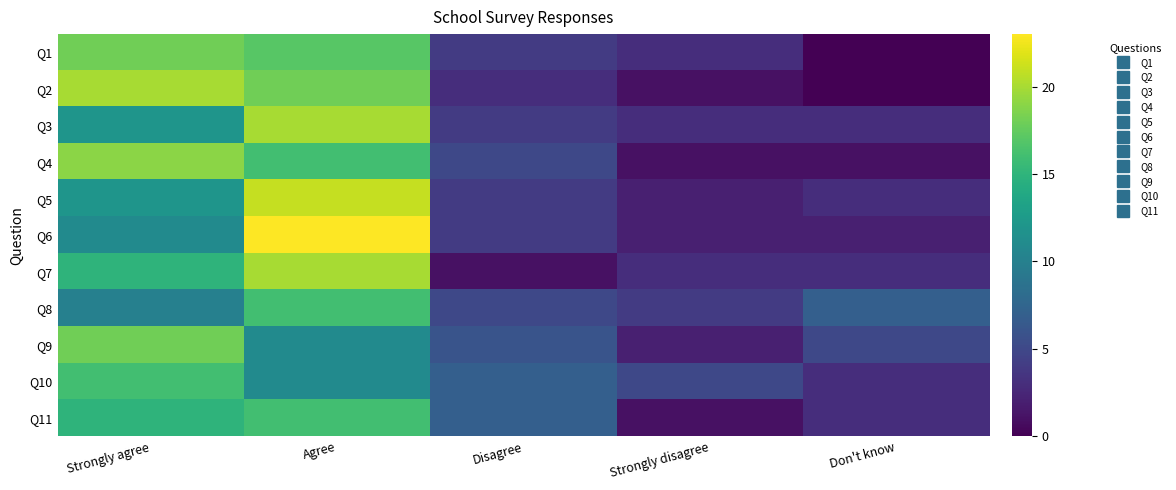

What is the spread (max minus min) of values at Agree?

12